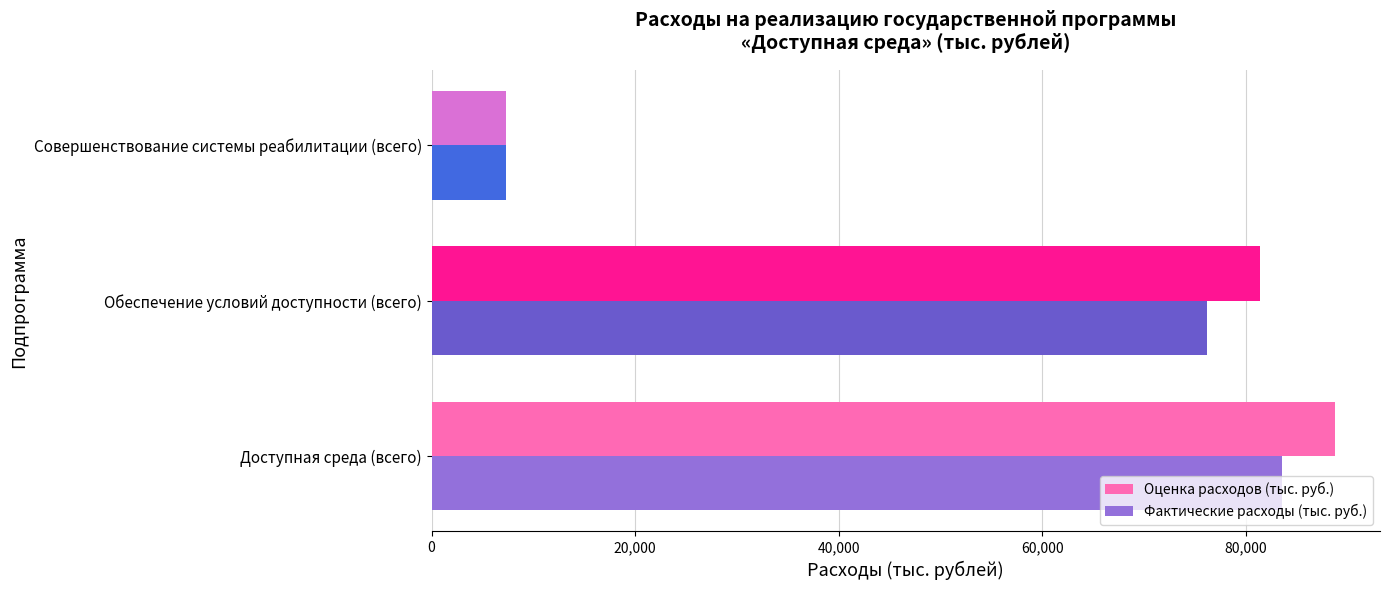

True or false: Оценка расходов (тыс. руб.) has a value of 150424.3 at Доступная среда (всего).

False